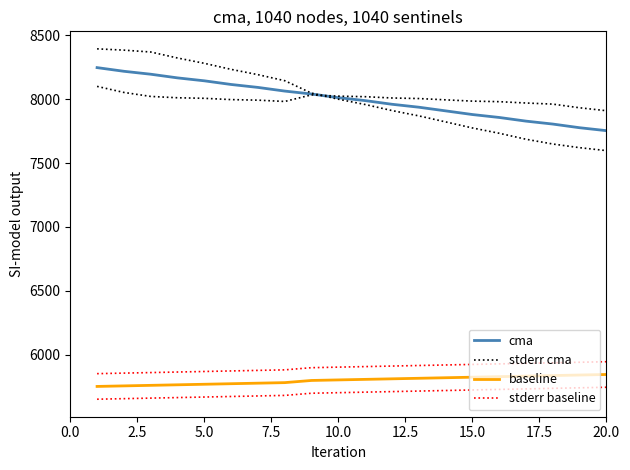

Read the baseline value at 2.5.

5756.2